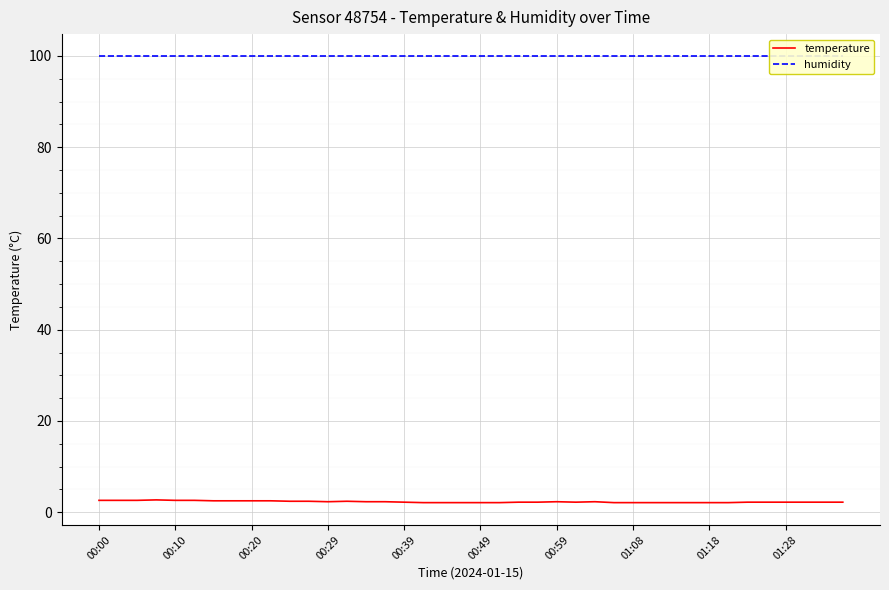

Rank the series by their average value, from lowest to highest.

temperature, humidity